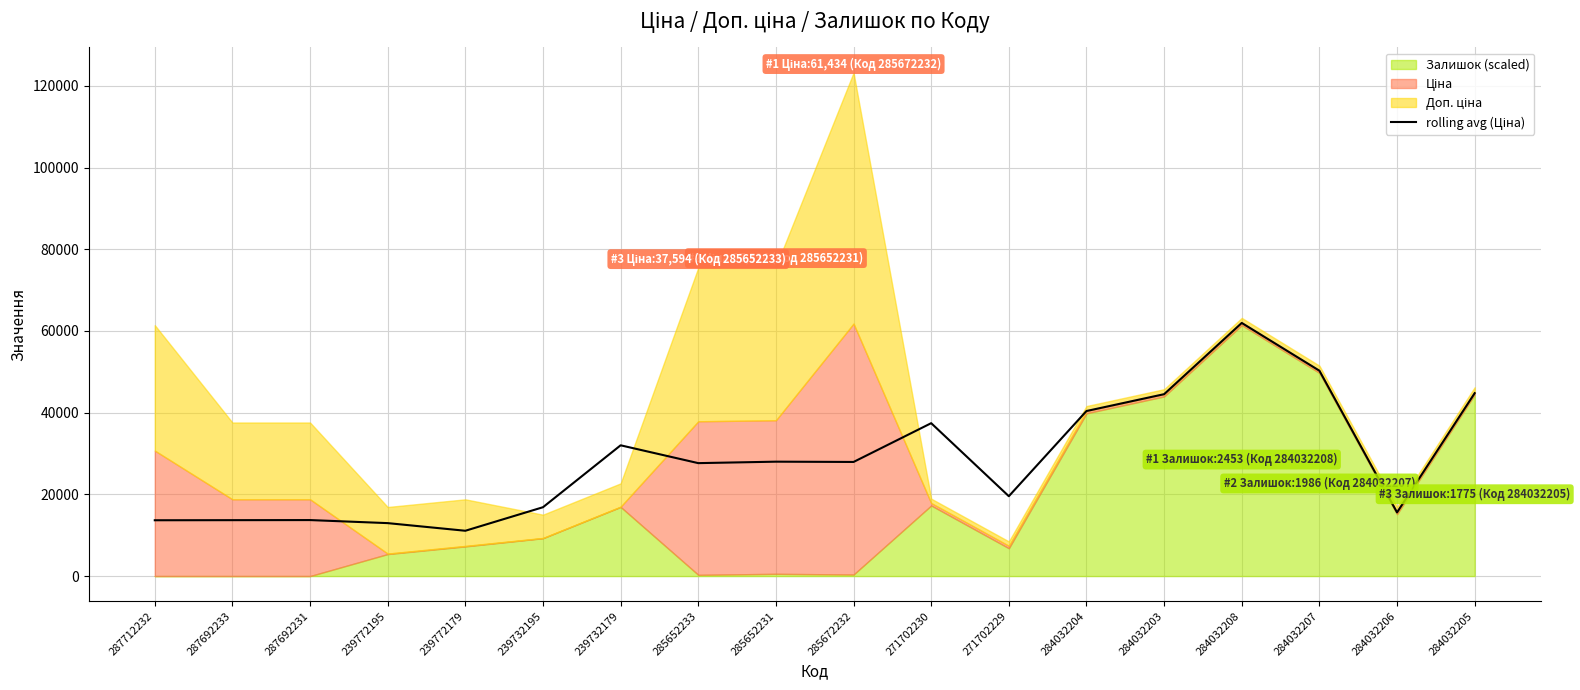

Is it true that the value at 284032208 is 26170.5?

False